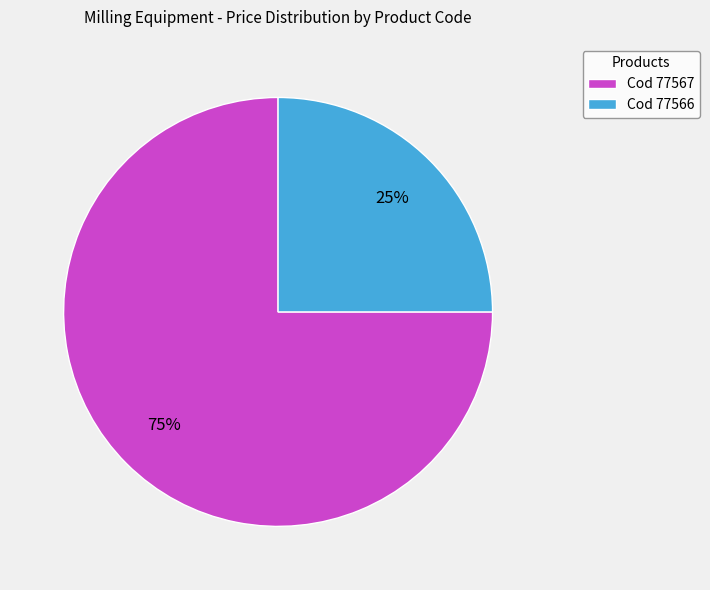

Is there any slice that represents more than half of the pie?

Yes